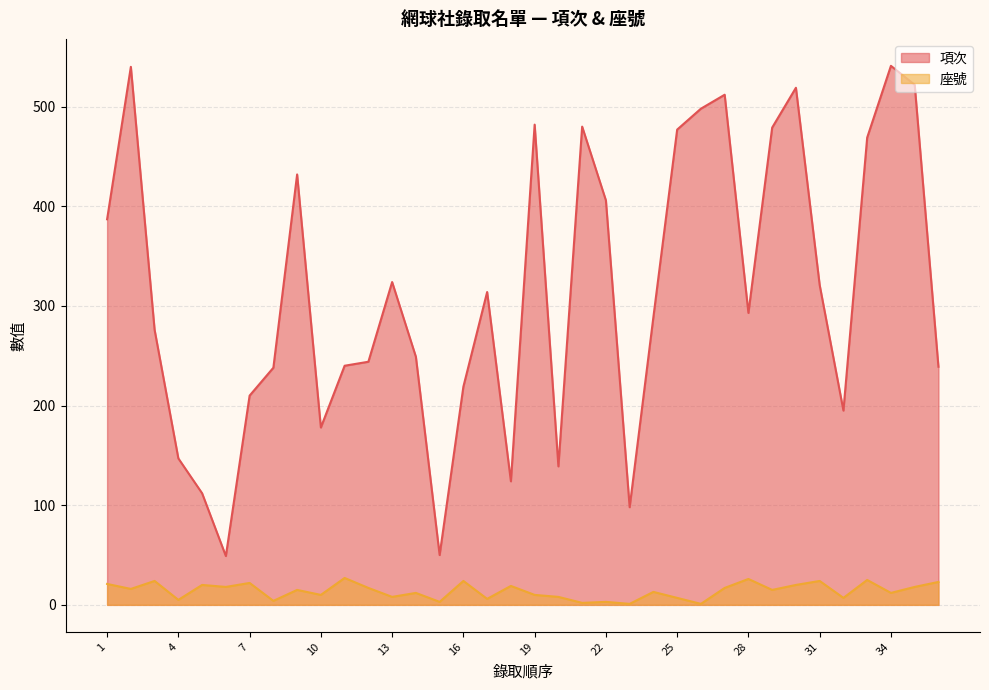

What is the smallest value displayed?

1